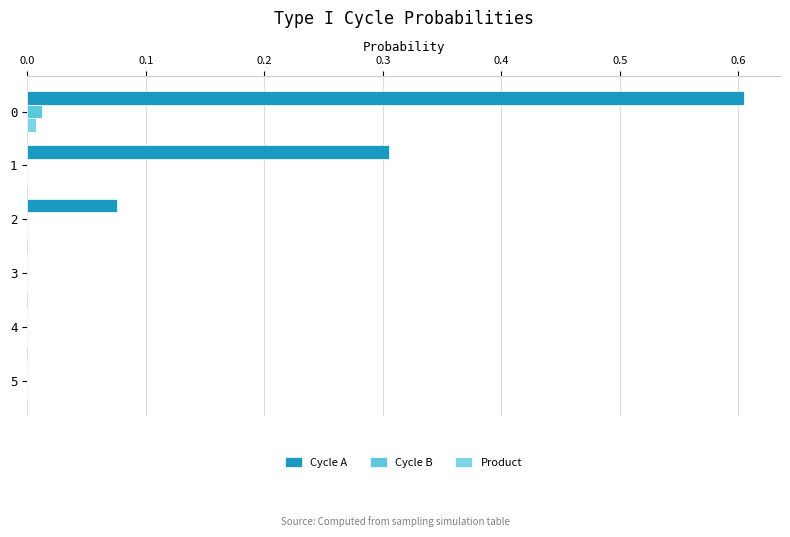

How many categories are shown in the chart?

6